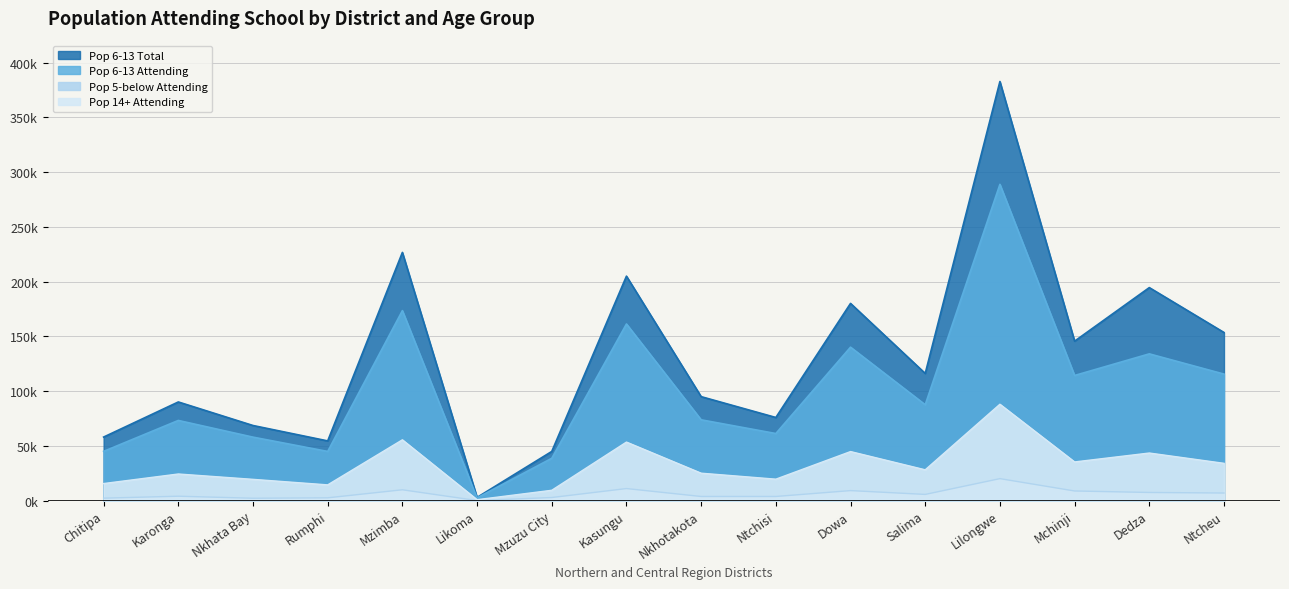

What value does the Pop 6-13 Total series have at Mchinji?

145634